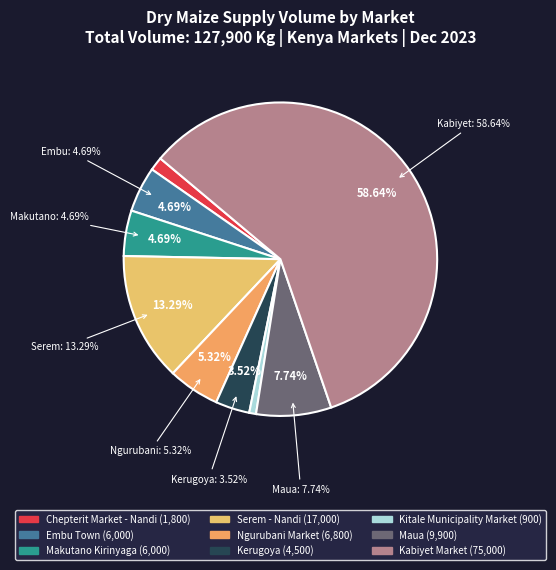

The Ngurubani Market slice represents 1% of the pie. True or false?

False